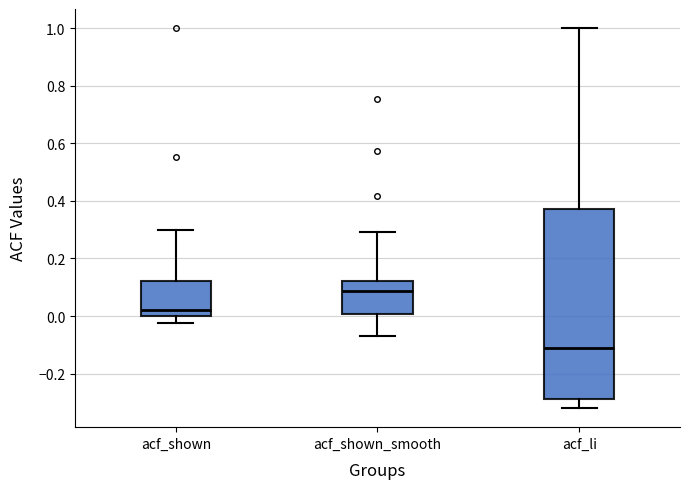

Reading left to right, transcribe this box plot: for each box, give where its median line is, the range the box spans, and where its two whiskers end, as read against the y-axis. The values are not printed on the chart, so give them approximately, as read against the axis.

acf_shown: median 0.02, box 0.00 to 0.12, whiskers -0.02 to 0.30
acf_shown_smooth: median 0.08, box 0.00 to 0.12, whiskers -0.06 to 0.30
acf_li: median -0.12, box -0.28 to 0.38, whiskers -0.32 to 1.00